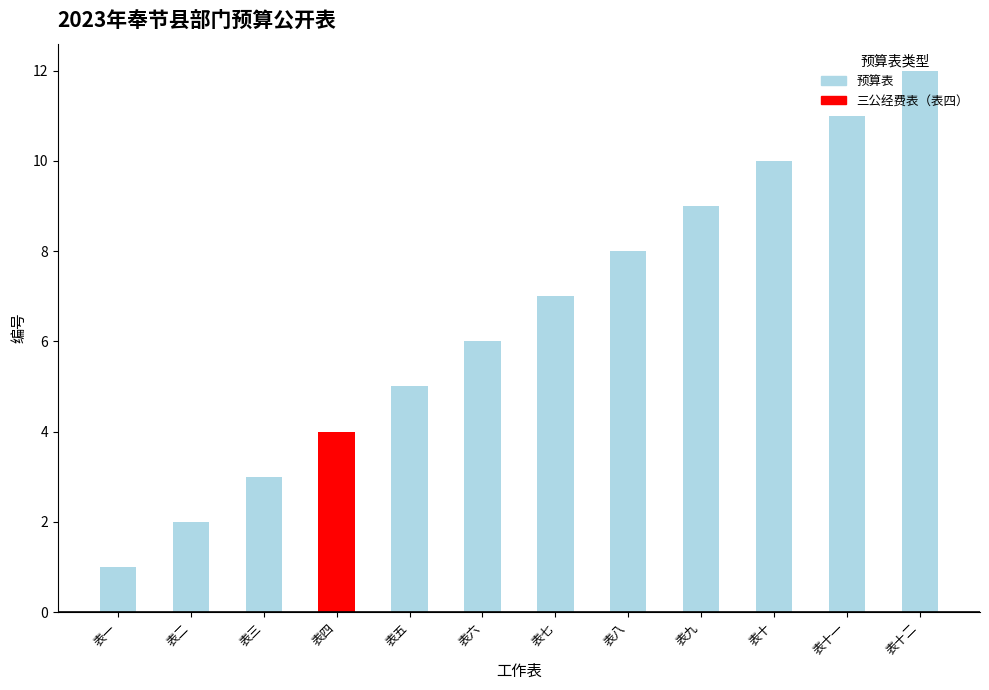

What is the difference between the second highest and second lowest values?

9